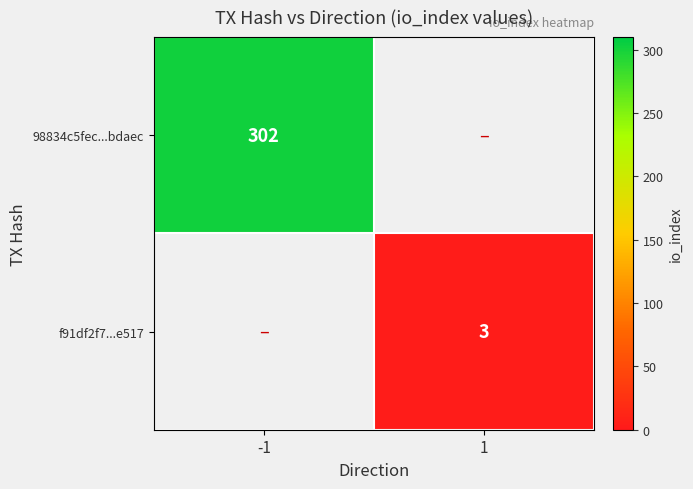

How many series are shown in this chart?

2